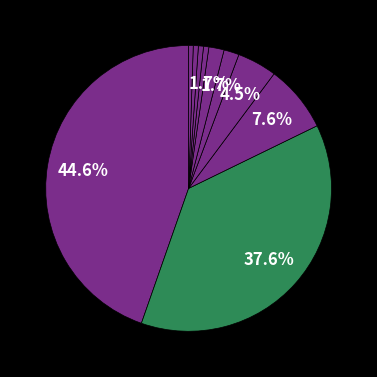

To the nearest percent, what is the difference between the largest and smallest slice percentages?

44%